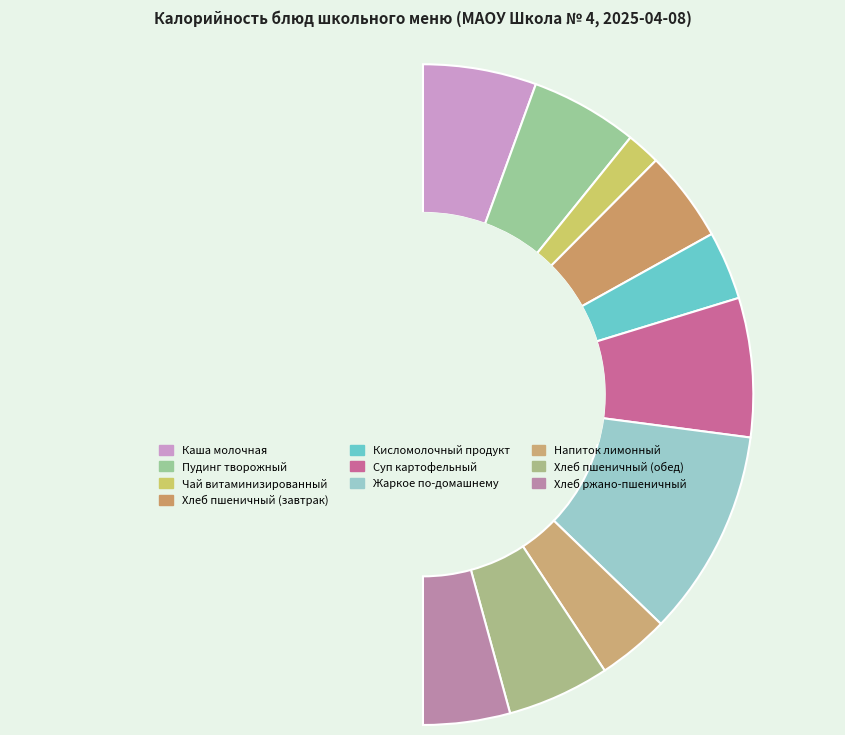

How many slices are in this pie chart?

11